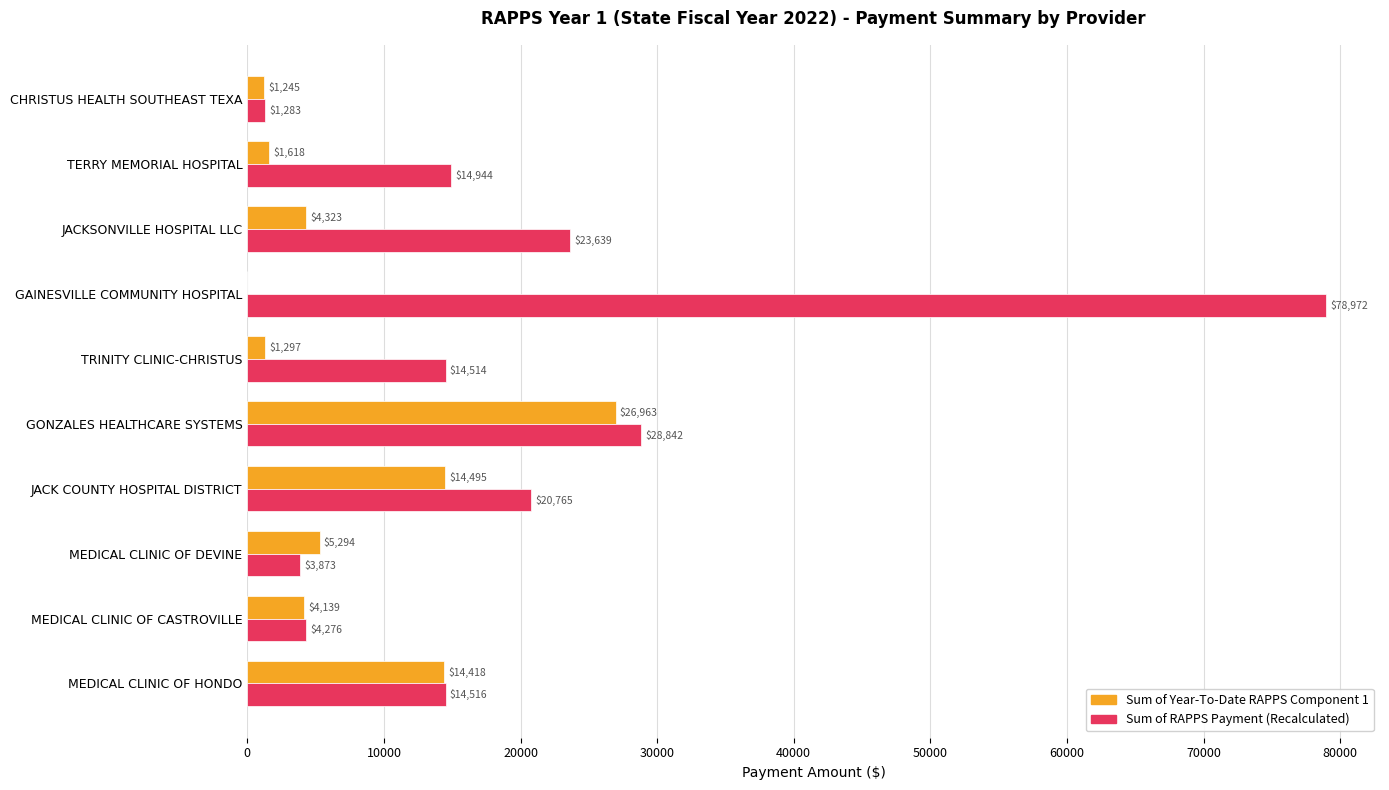

True or false: Sum of RAPPS Payment (Recalculated) has a value of 3872.6 at MEDICAL CLINIC OF DEVINE.

True